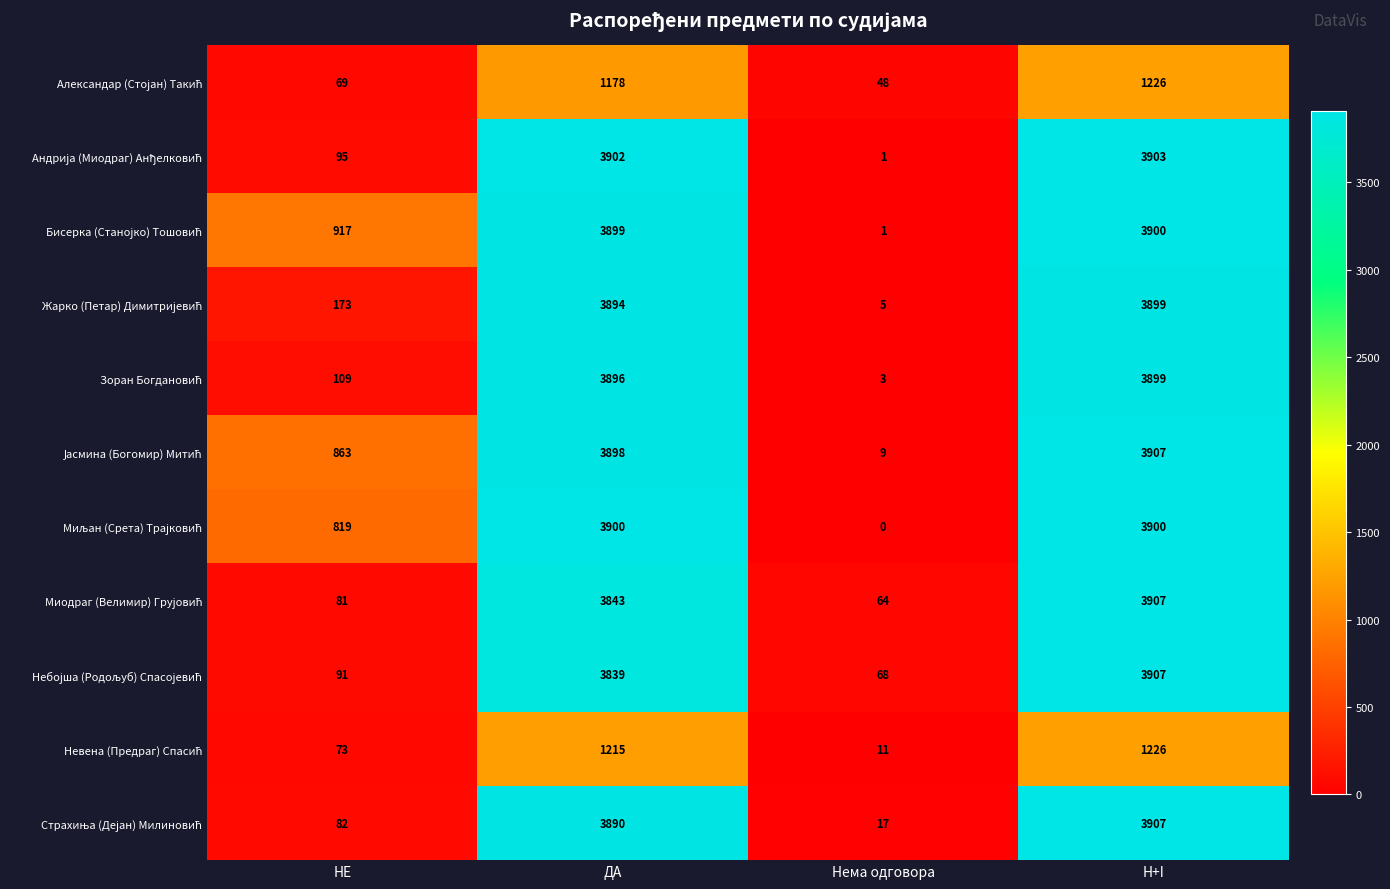

At which category is the sum across all series the highest?

H+I